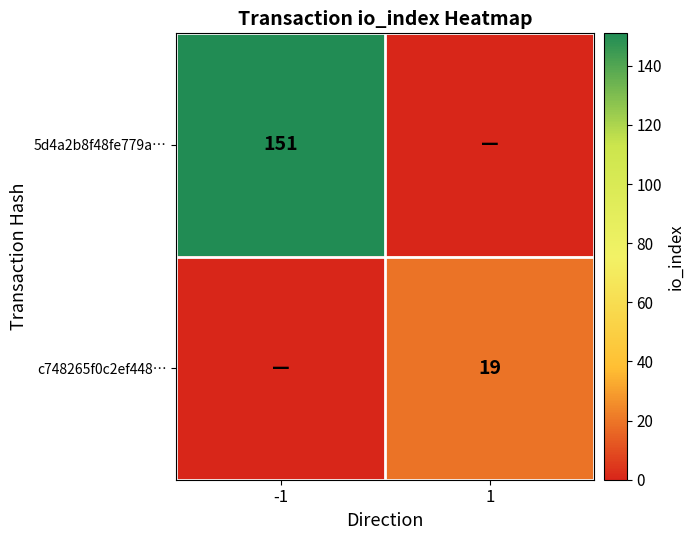

True or false: c748265f0c2ef448… has a value of -6 at -1.

False